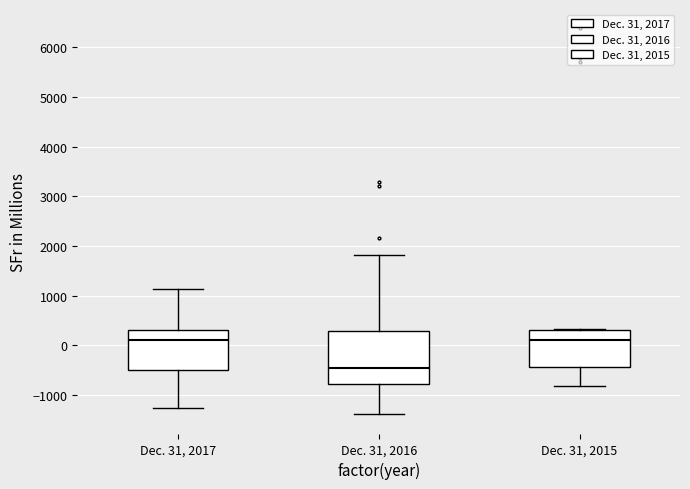

Where does the lower whisker of the box for Dec. 31, 2017 end on the y-axis? The values are not printed on the chart, so give them approximately, as read against the axis.

-1300